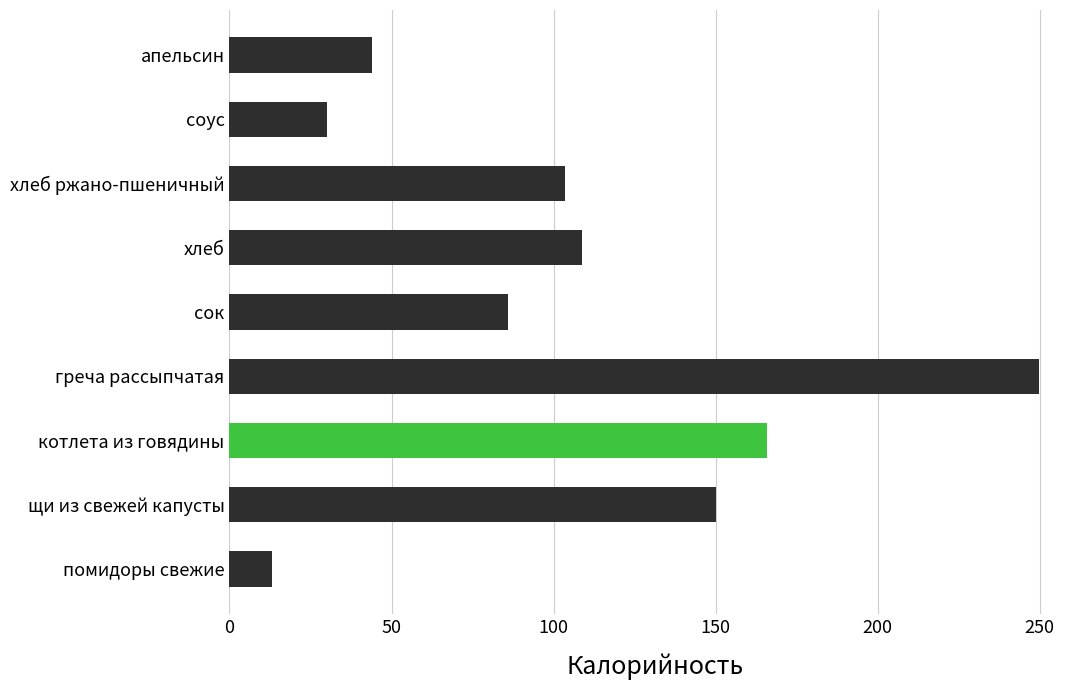

What is the smallest value displayed?

13.0